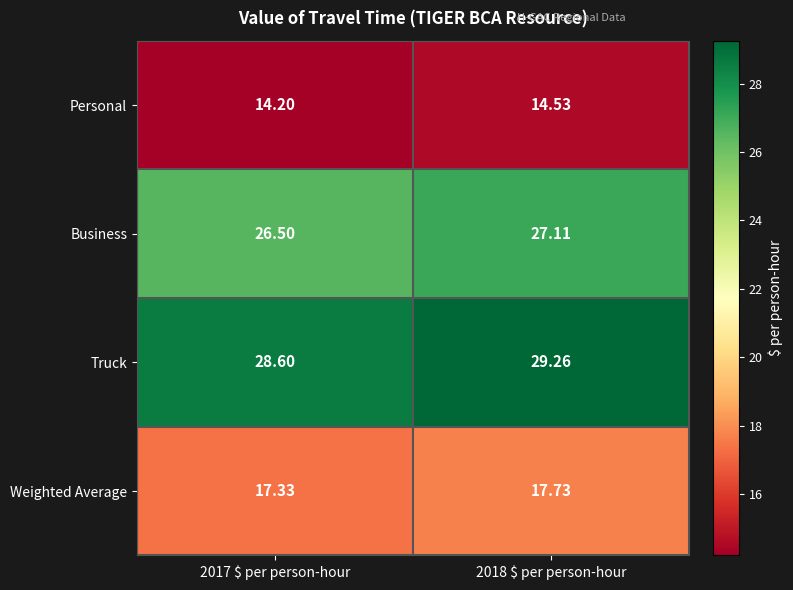

How many data points in Business are less than 27?

1